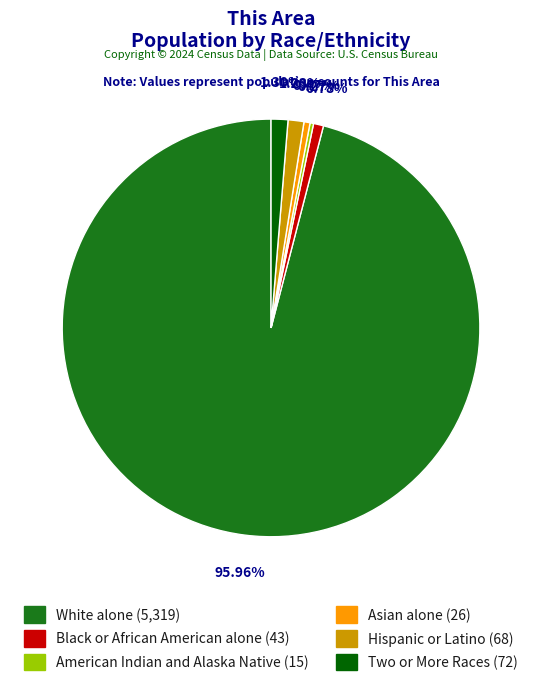

What is the ratio of the value at Two or More Races to the value at Hispanic or Latino?

1.1